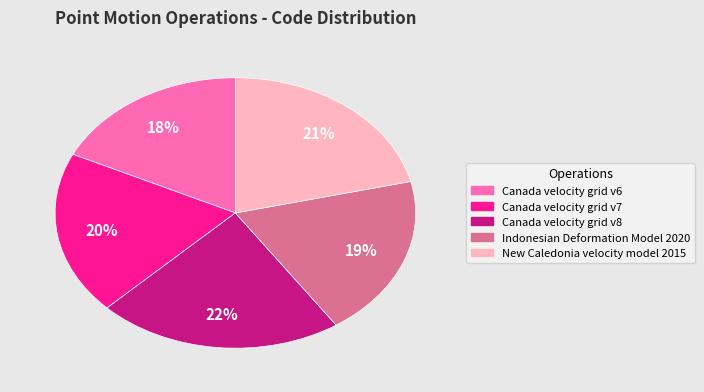

To the nearest percent, what is the average slice percentage?

20%